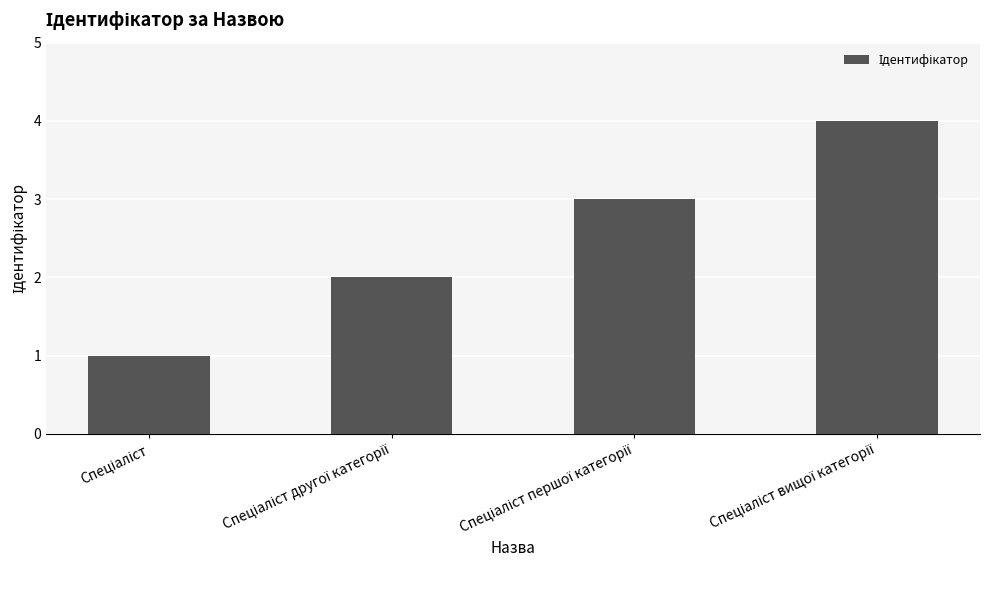

What is the sum of all values?

10